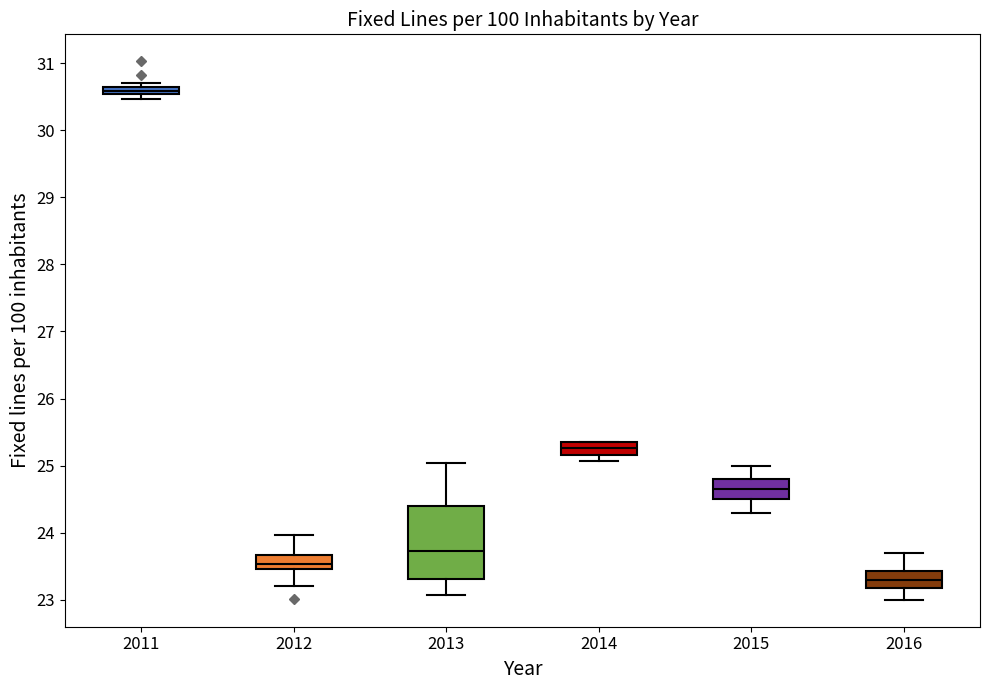

Where does the upper whisker of the box at x = 2012 end on the y-axis? The values are not printed on the chart, so give them approximately, as read against the axis.

24.0